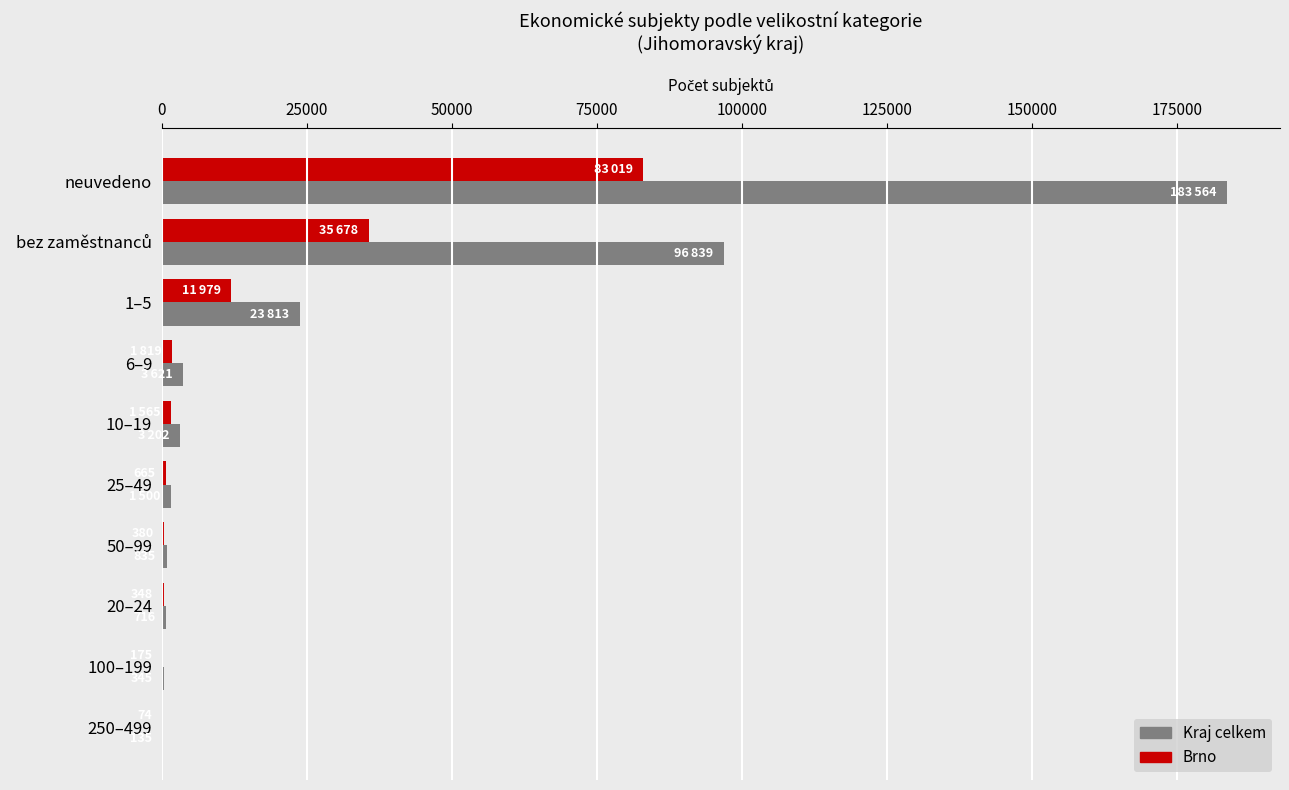

What is the greatest value displayed?

183564